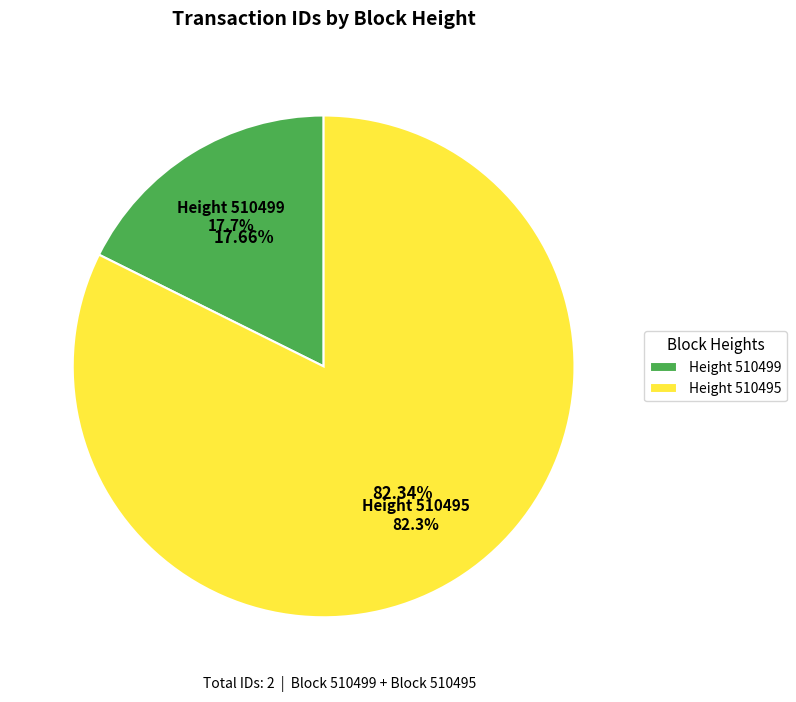

To the nearest percent, what is the average slice percentage?

50%